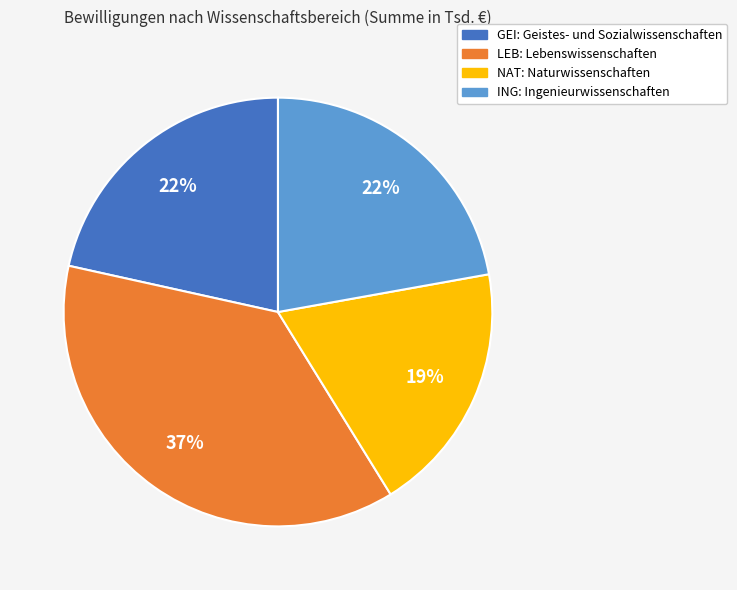

To the nearest percent, what portion does LEB represent?

37%